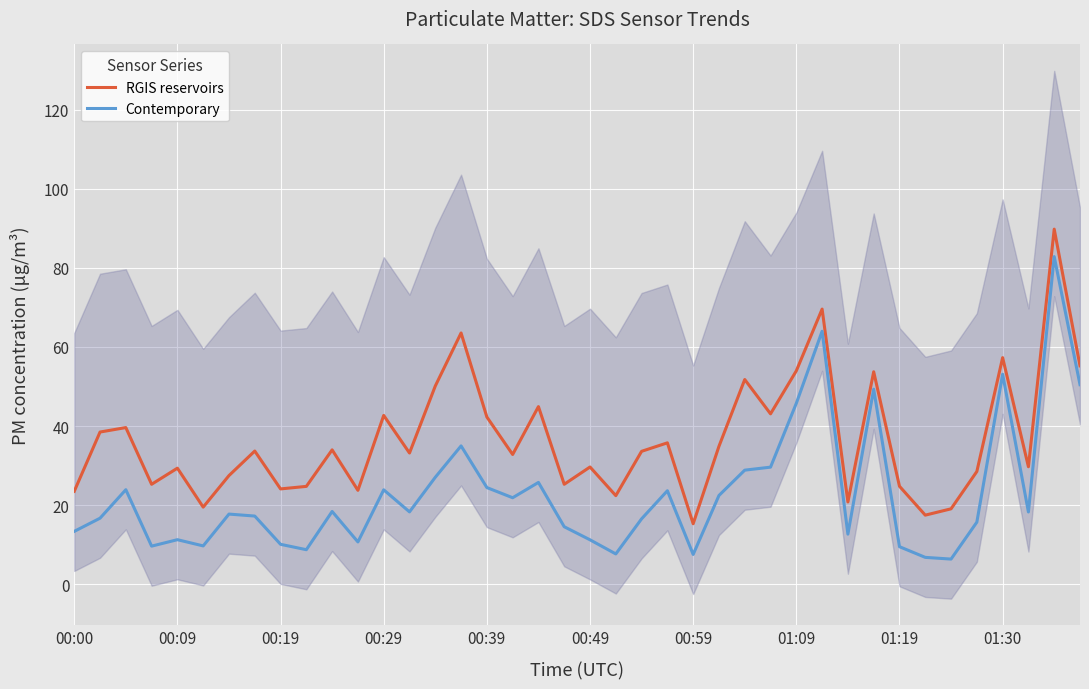

Is it true that Contemporary equals 9.5 at 01:19?

True